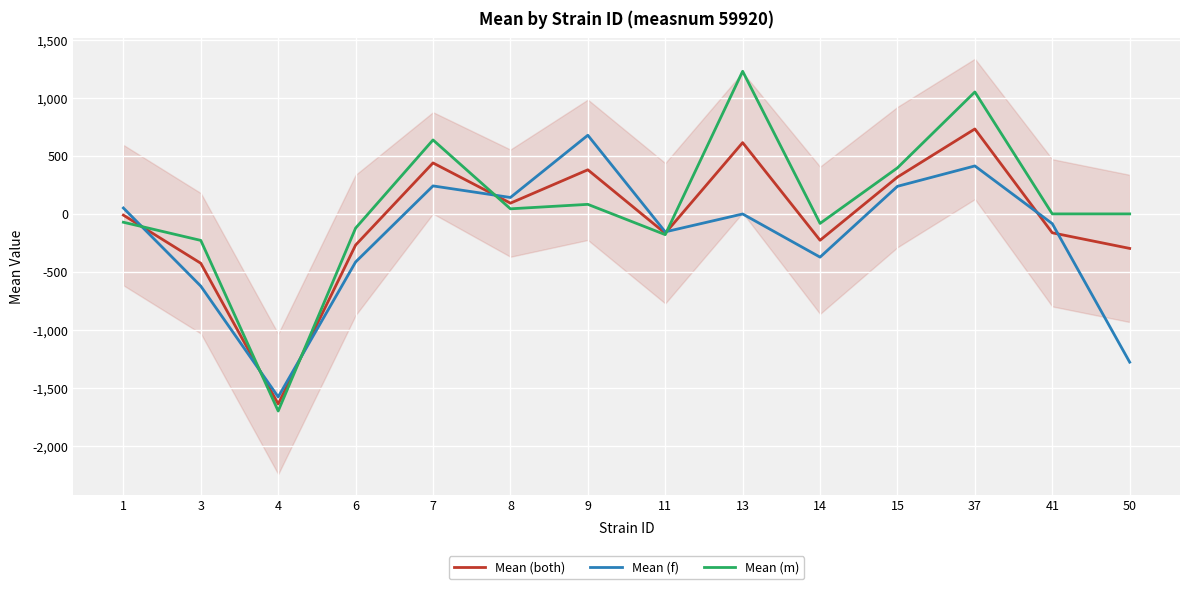

What is the average value of the Mean (m) series?

75.5